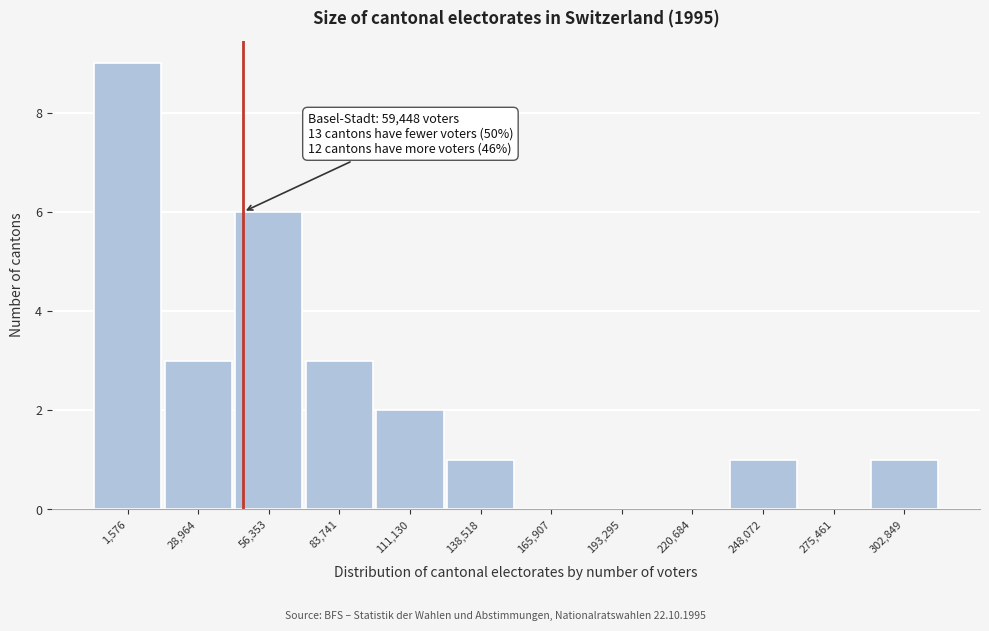

Reading right to left, extract all data points from this chart.

302,849=1	275,461=0	248,072=1	220,684=0	193,295=0	165,907=0	138,518=1	111,130=2	83,741=3	56,353=6	28,964=3	1,576=9